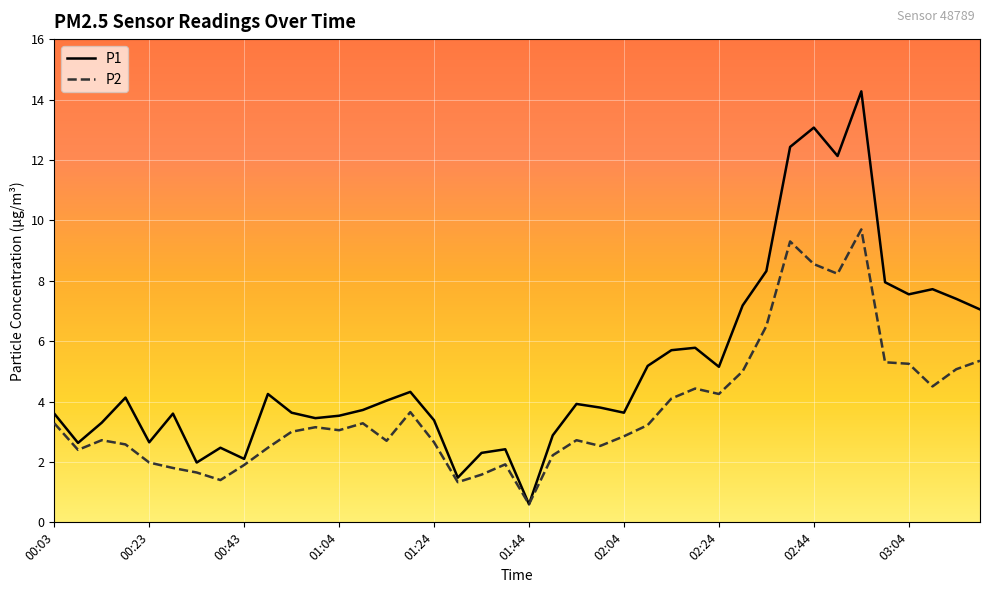

List the series in order of their overall mean, highest first.

P1, P2